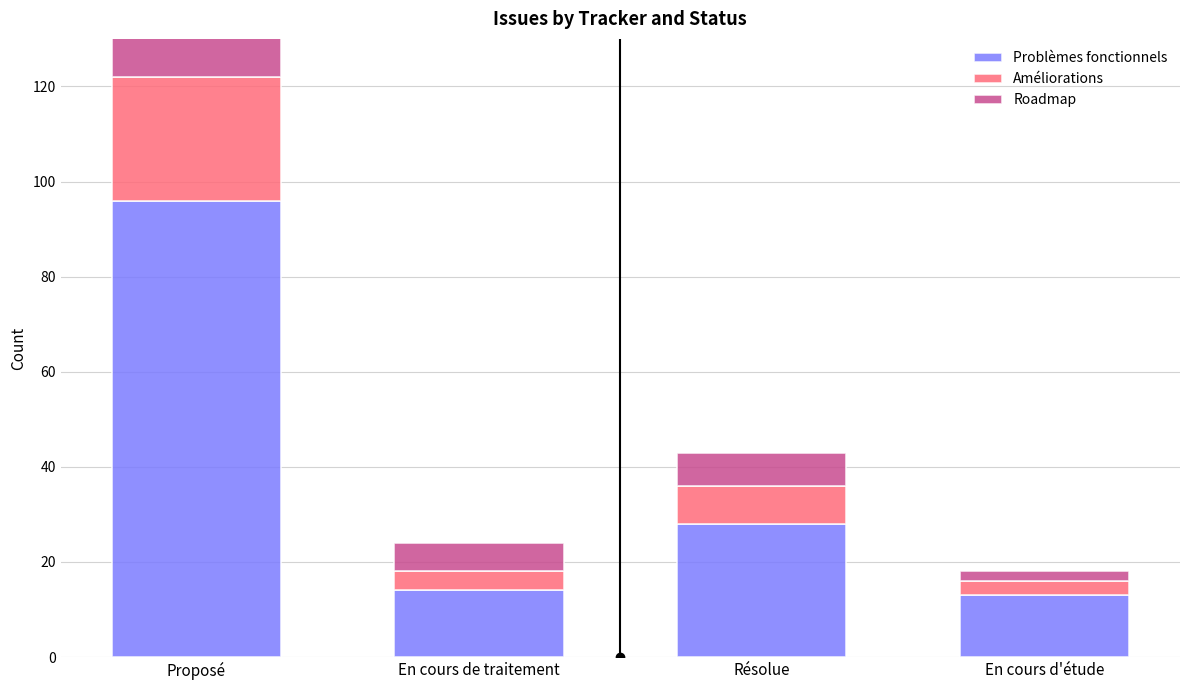

What is the maximum value shown in the chart?

96